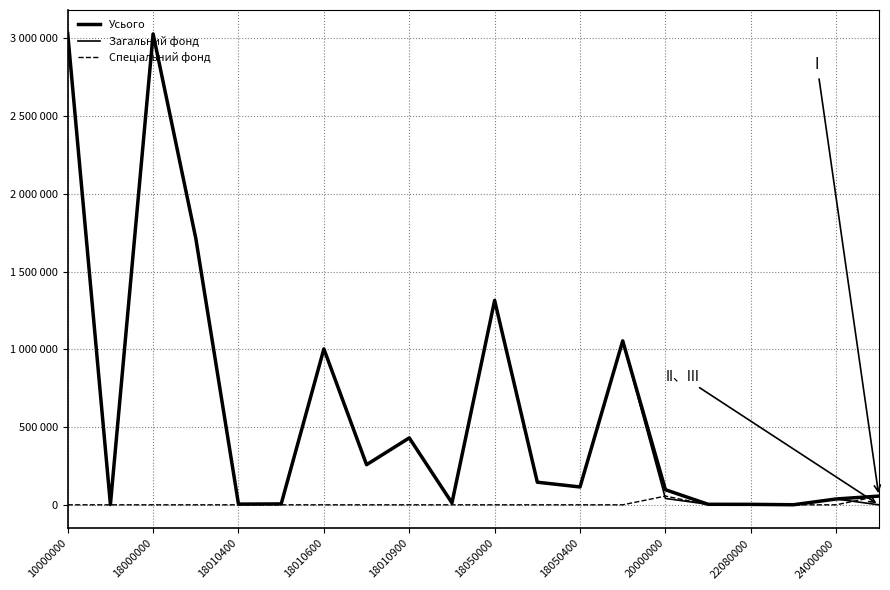

Is this an area chart (filled region under the line)?

No